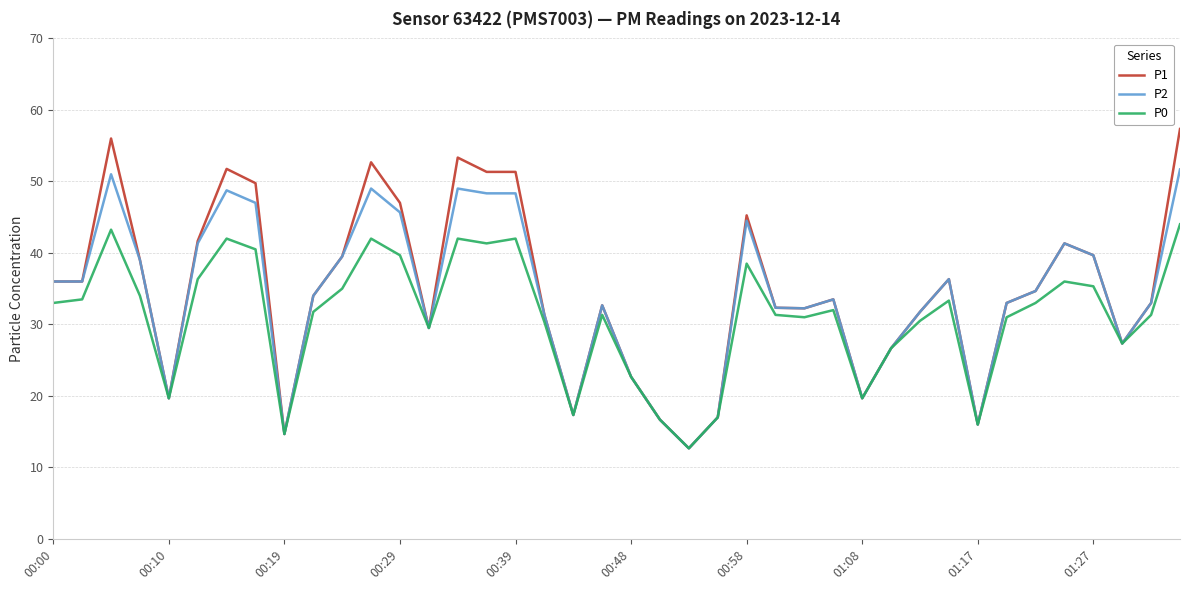

Rank the series by their maximum value, from lowest to highest.

P0, P2, P1